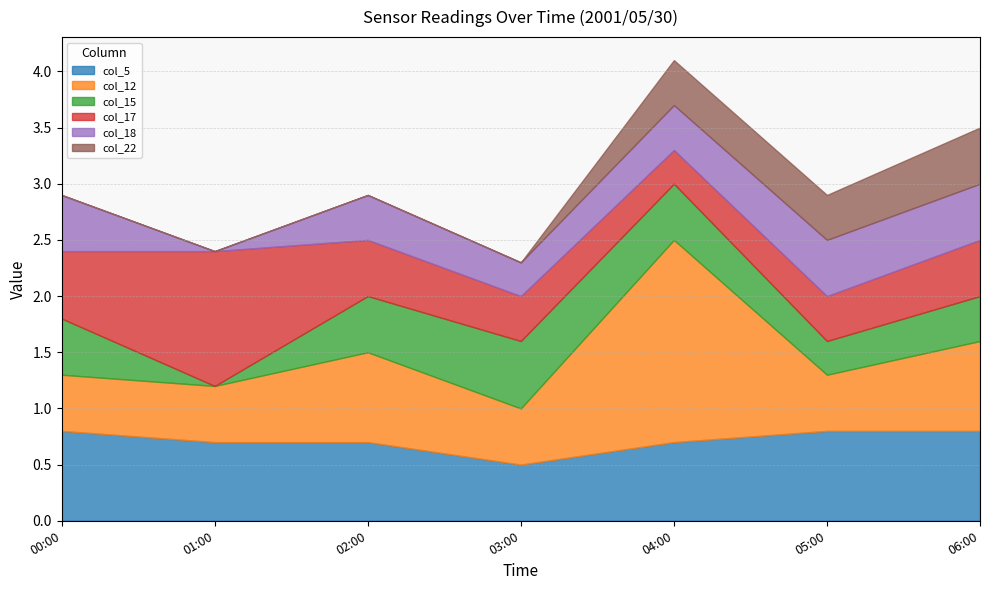

True or false: col_18 has more than 1 interior local peaks.

False